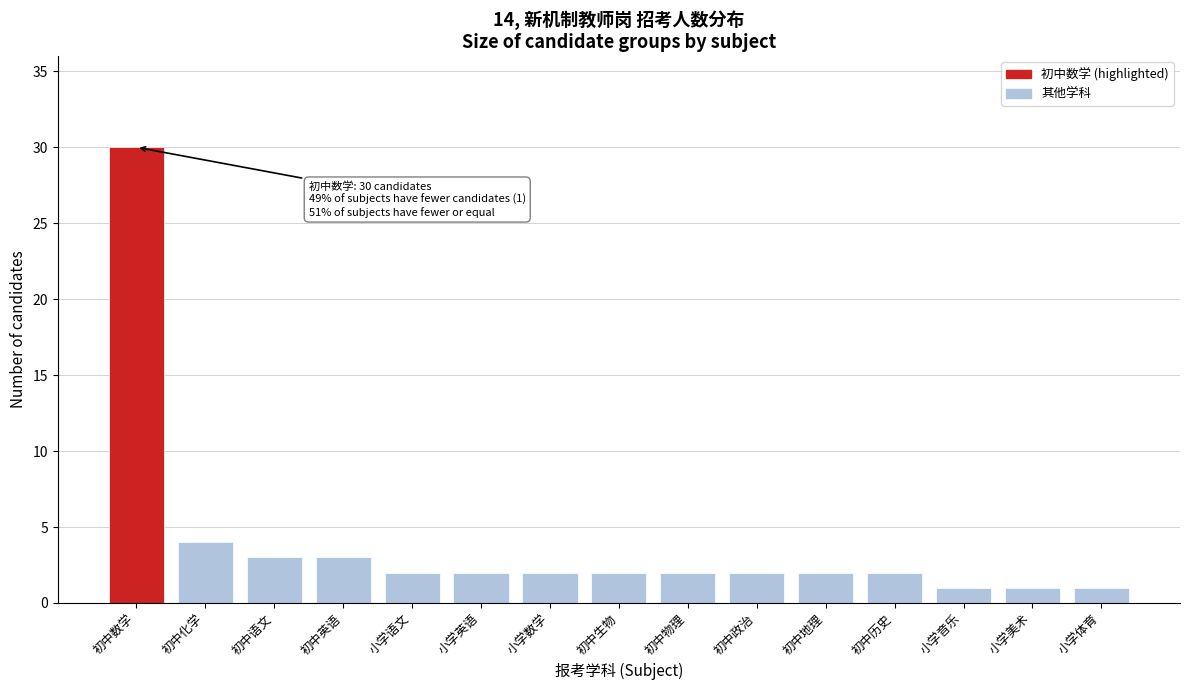

Reading right to left, what are all the values shown in this chart?

1	1	1	2	2	2	2	2	2	2	2	3	3	4	30